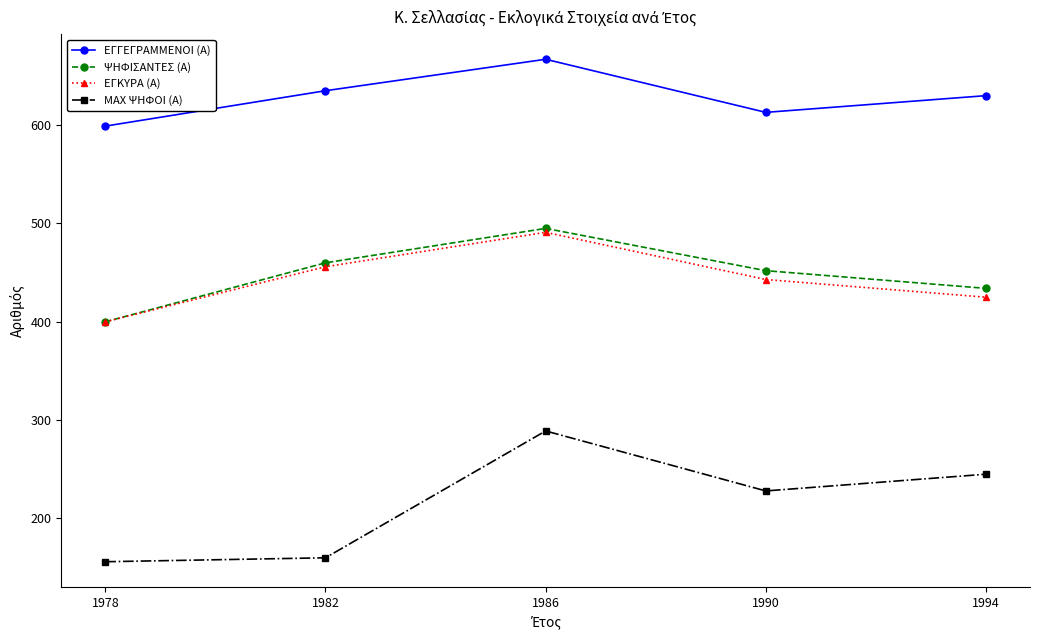

Which category has the highest value across all series?

1986